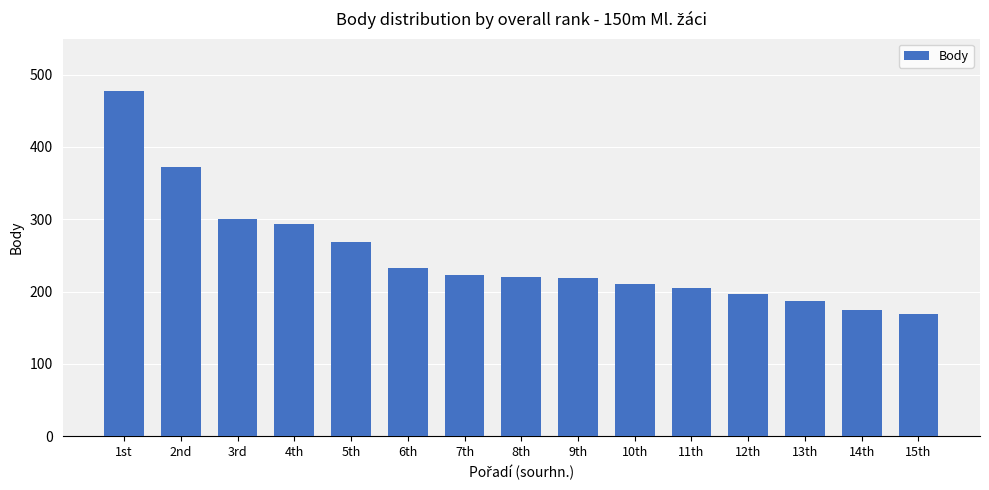

How many bars are there in total?

15